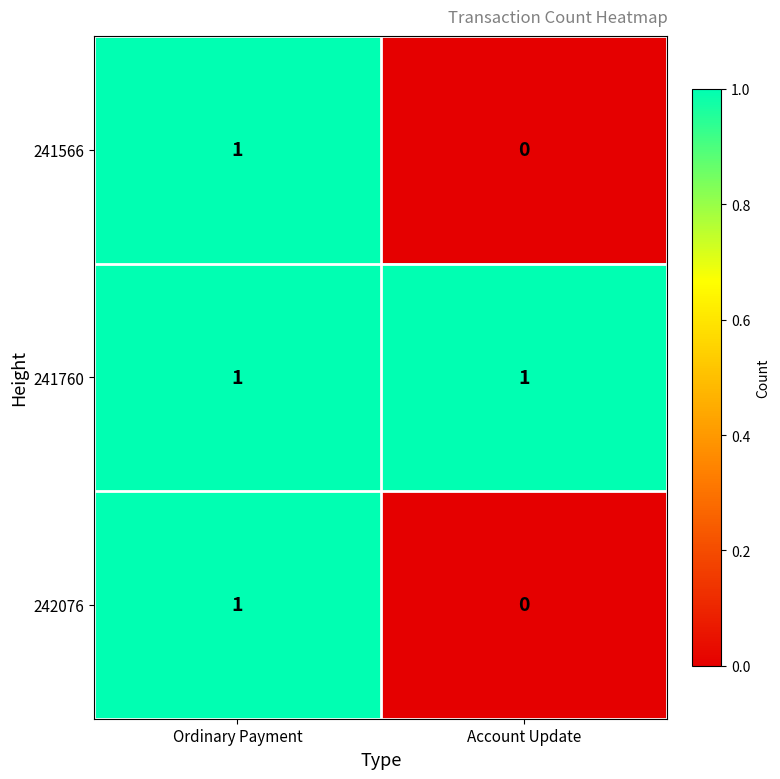

What is the total value across all series at Ordinary Payment?

3